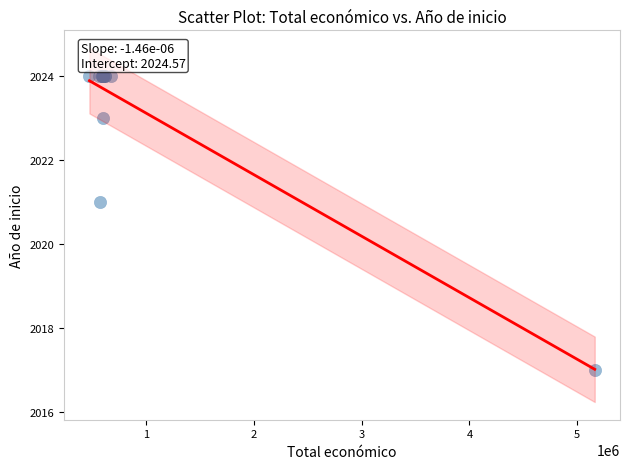

What Y value in the scatter plot is closest to 2020?

2021